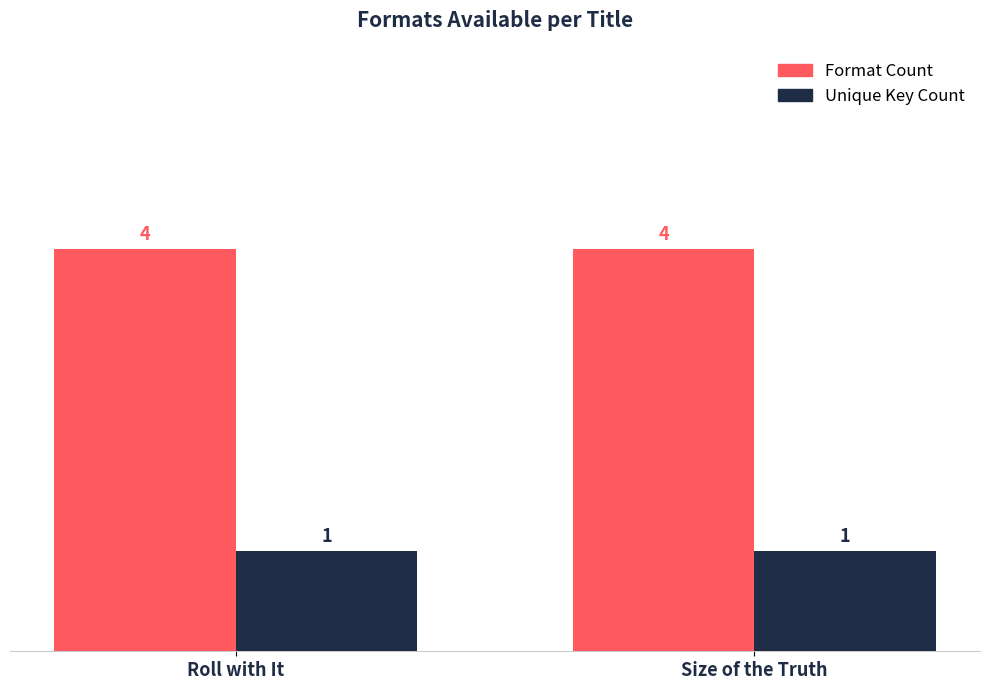

What is the label of the 2nd bar from the right?

Roll with It